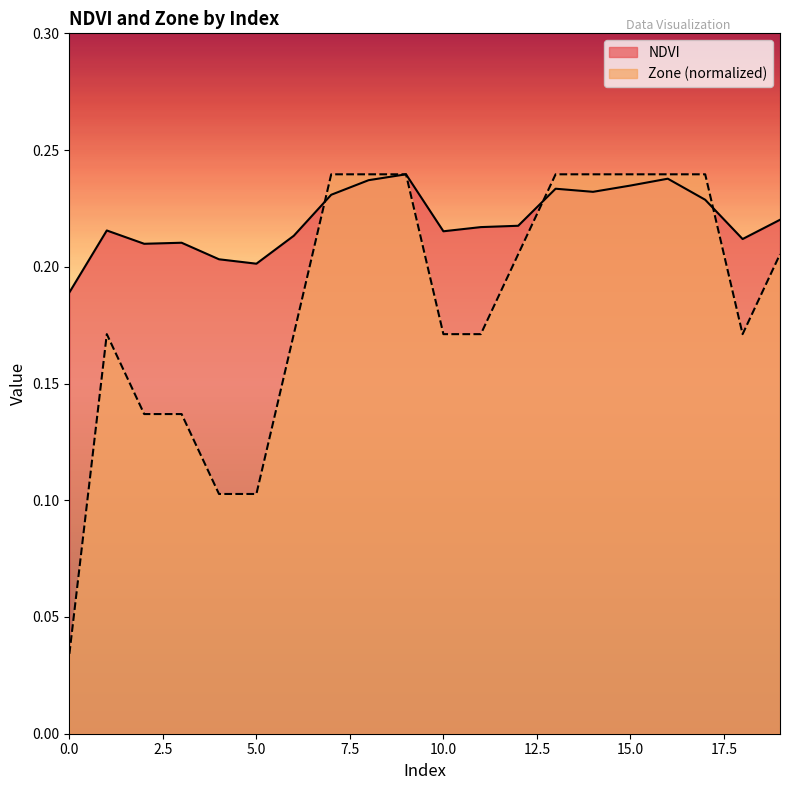

Between 3 and 15, which is larger?

15